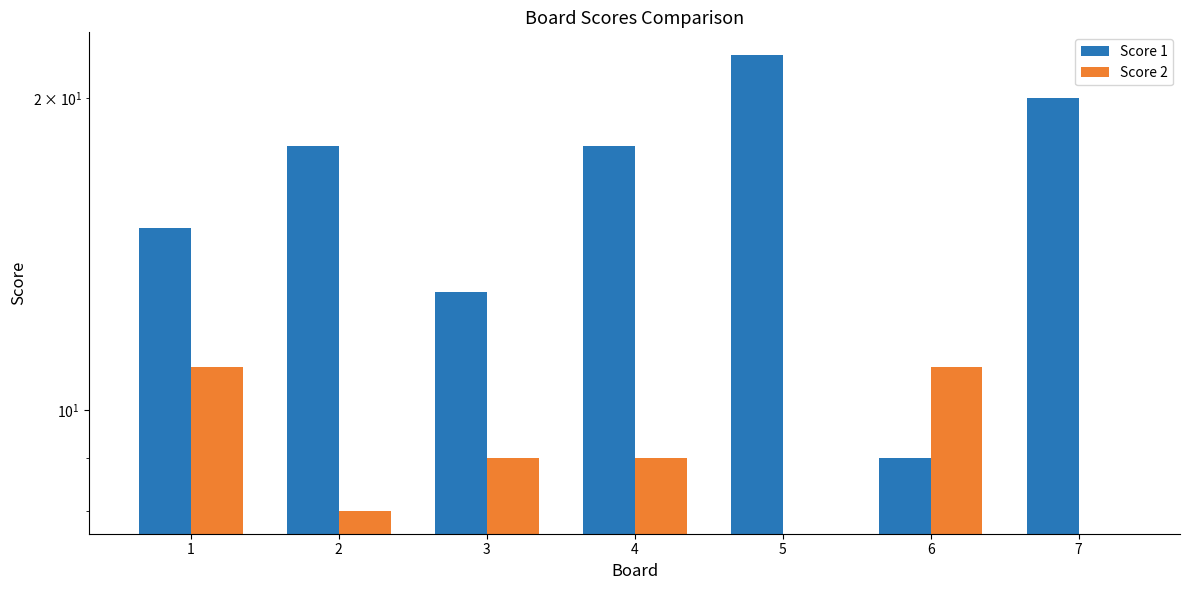

Where is Score 1 nearest to the value 15?

1